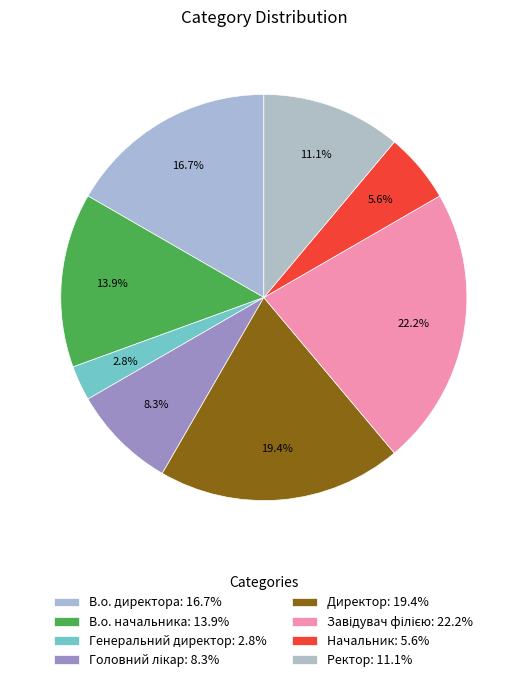

What is the total percentage of В.о. начальника and В.о. директора?

30.6%